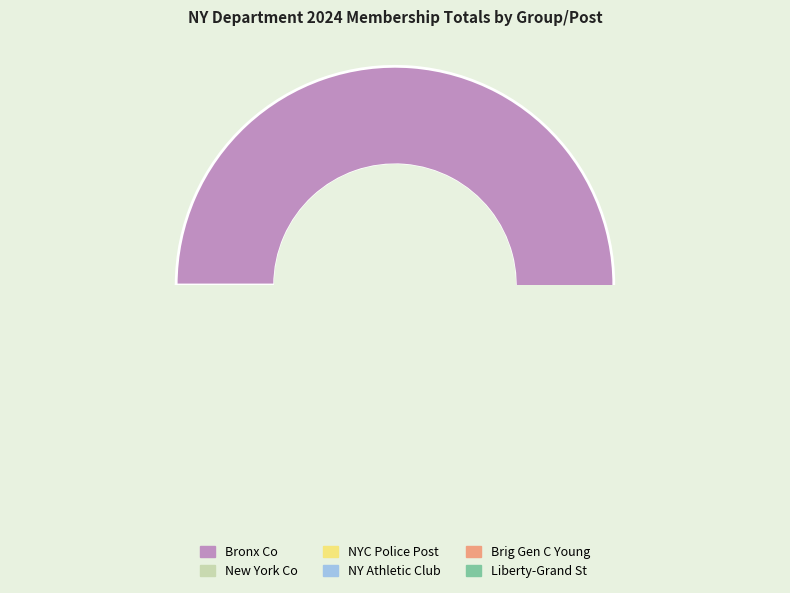

Which category has the smallest portion of the pie?

New York Co